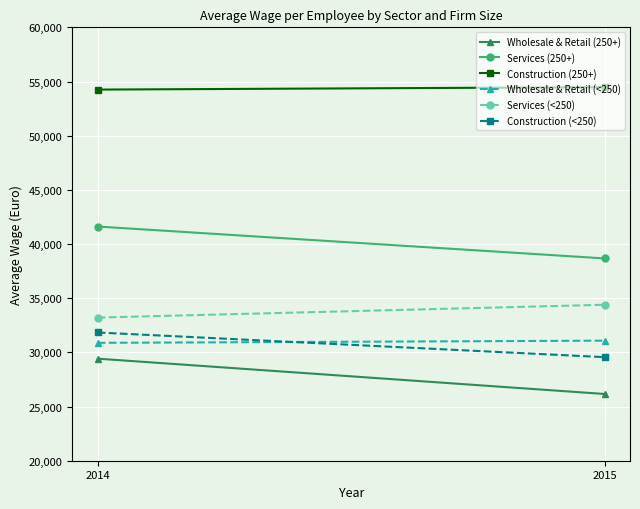

What are all the series names shown in the legend?

Wholesale & Retail (250+), Services (250+), Construction (250+), Wholesale & Retail (<250), Services (<250), Construction (<250)